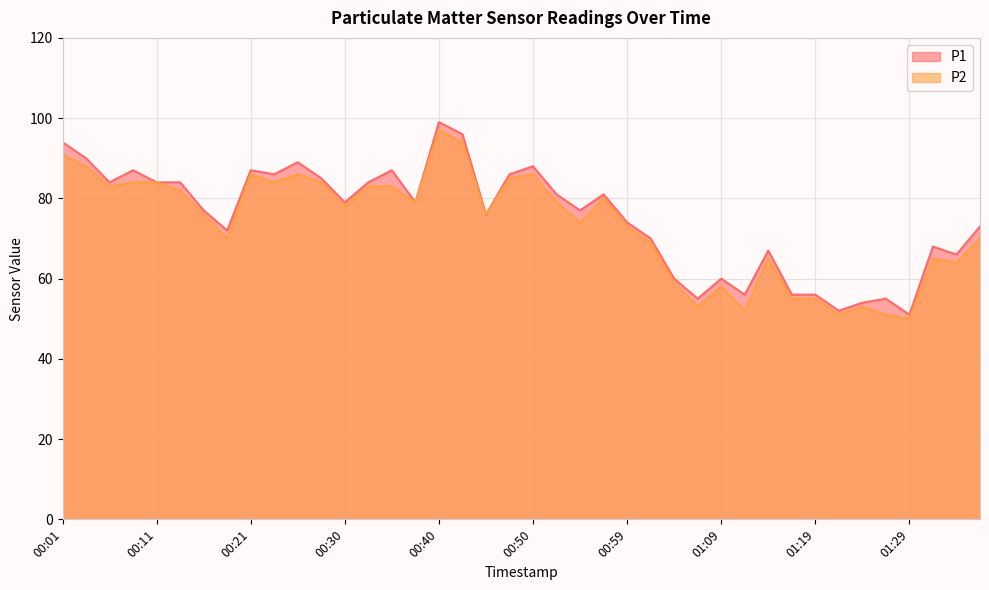

List the series in order of their peak value, highest first.

P1, P2